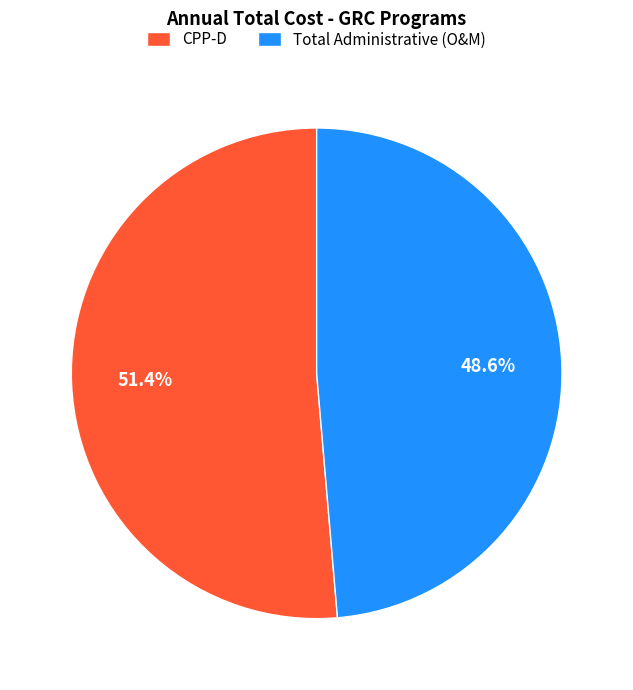

Which category accounts for the majority?

CPP-D